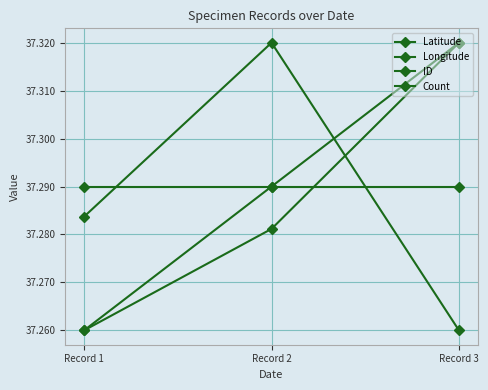

Is it true that Count equals 37.3 at Record 3?

True